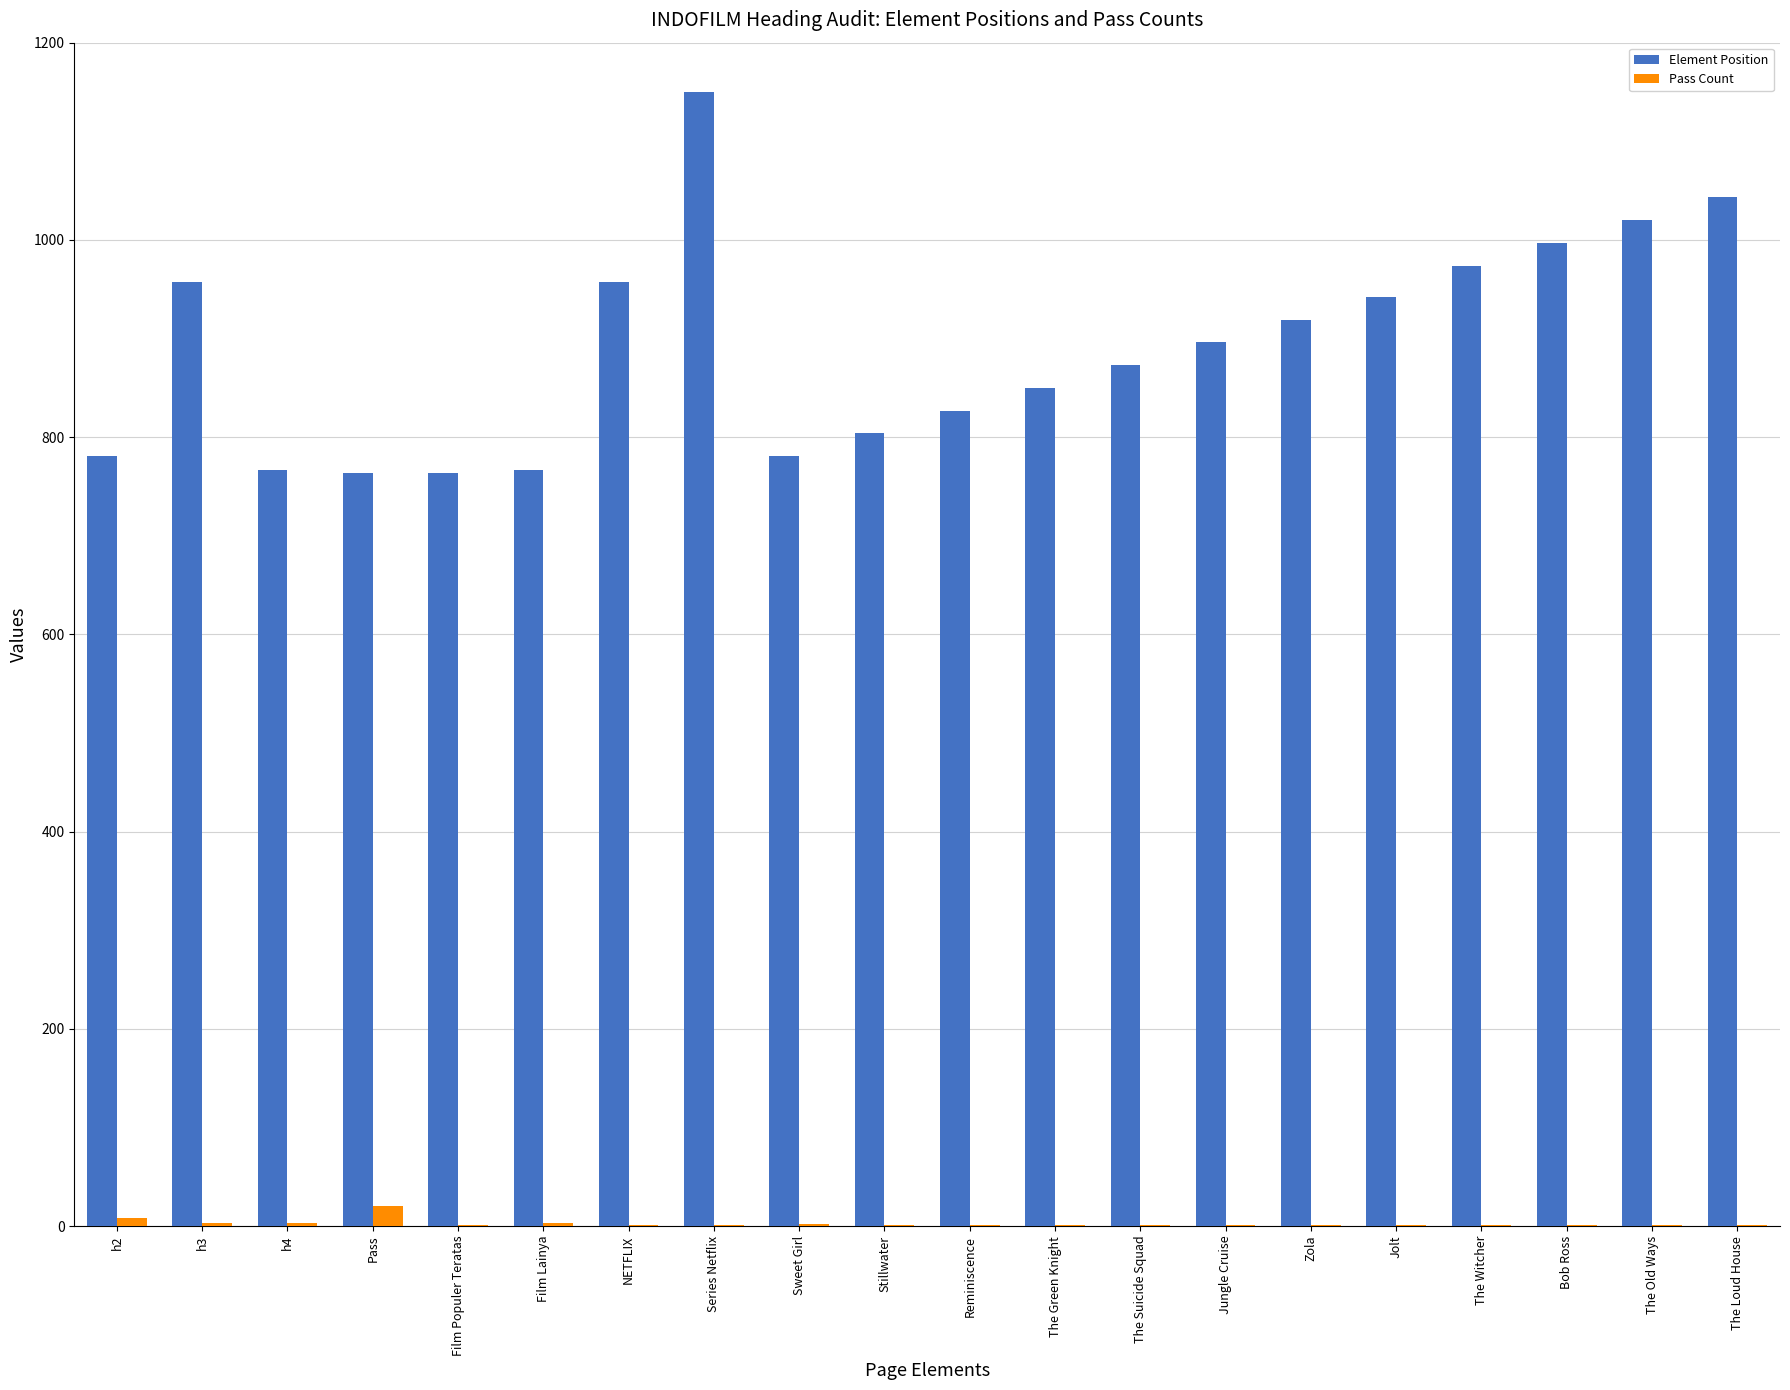

Which series has the largest total across all categories?

Element Position